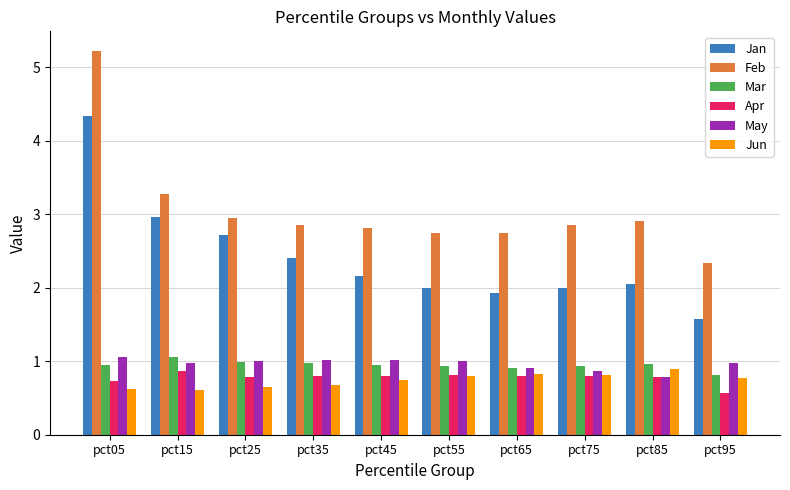

How many bars are there in each group?

6